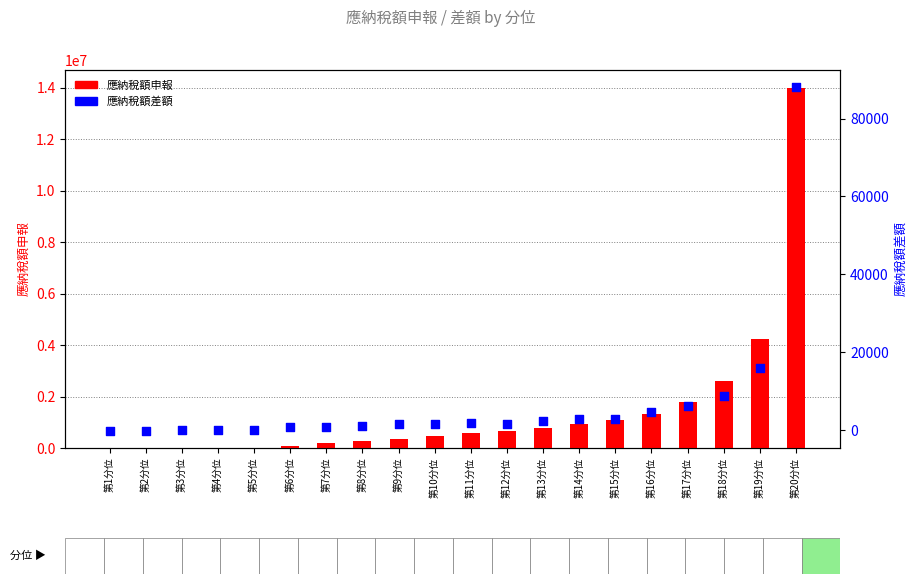

At how many categories does at least one series exceed 6475607?

1